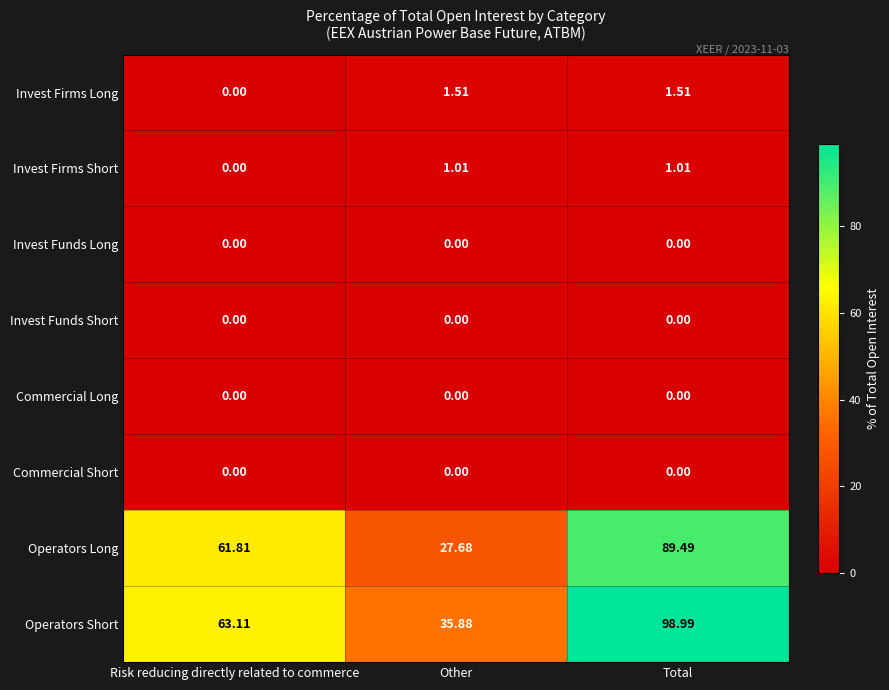

At which category is the sum across all series the highest?

Total